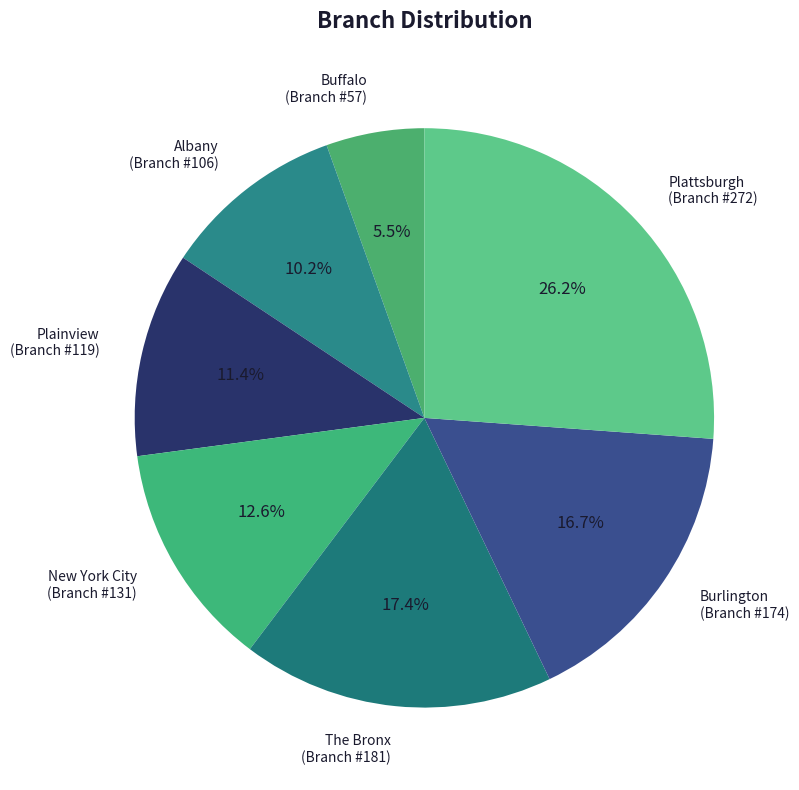

What is the largest slice in the pie chart?

Plattsburgh